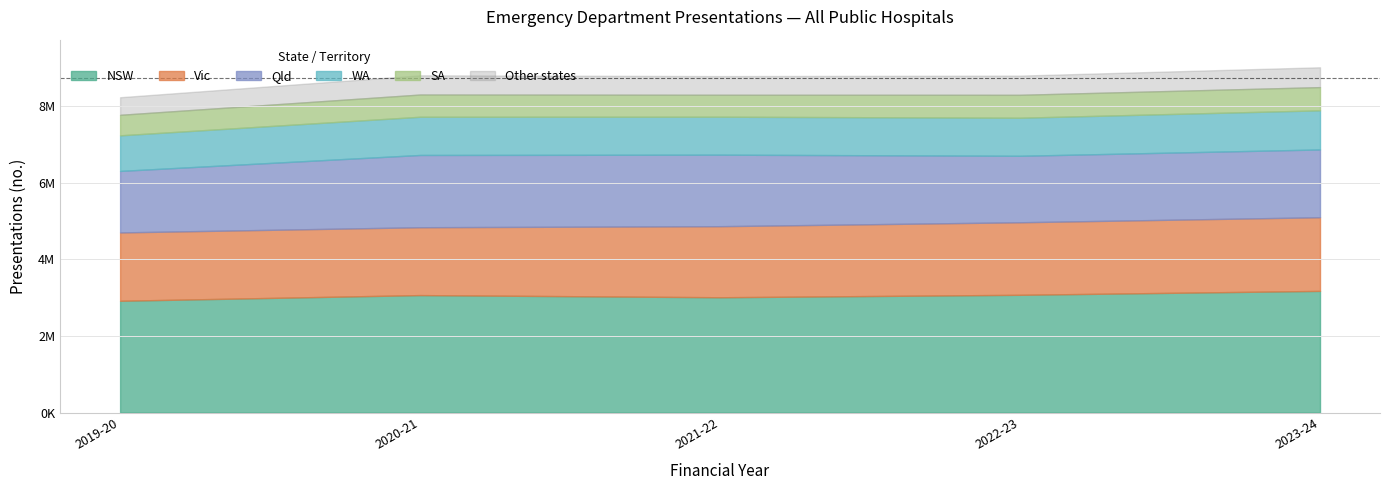

List the labels in order of WA value, smallest first.

2019-20, 2021-22, 2022-23, 2020-21, 2023-24